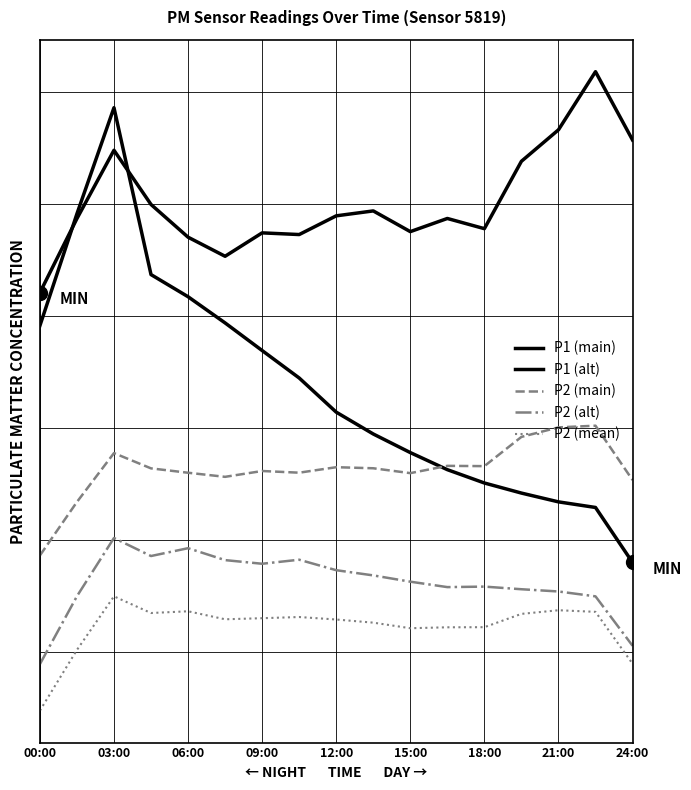

What is the average value of the P2 (main) series?

13.1